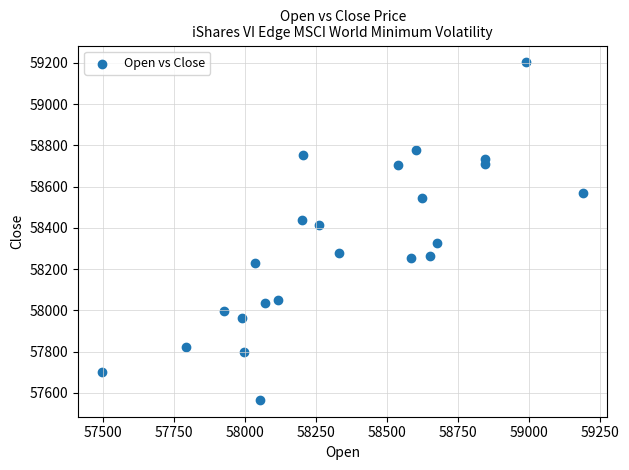

What Y value in the scatter plot is closest to 58384?

58416